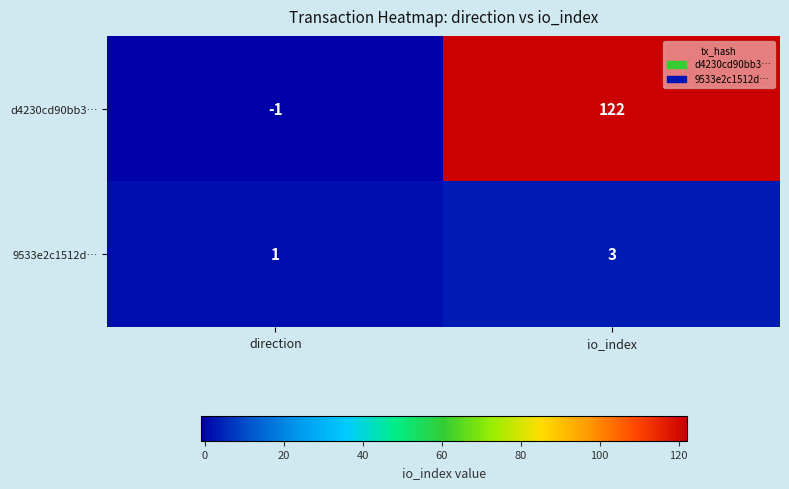

At which category is the sum across all series the highest?

io_index